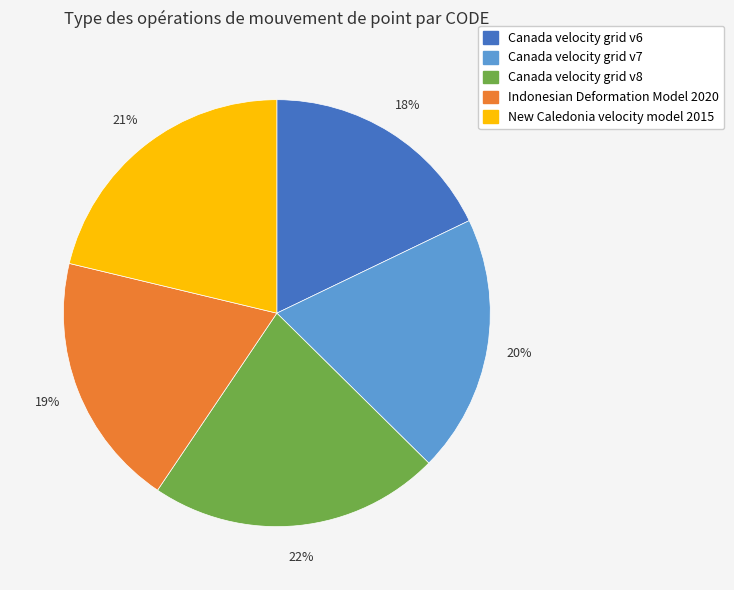

To the nearest percent, what is the average slice percentage?

20%